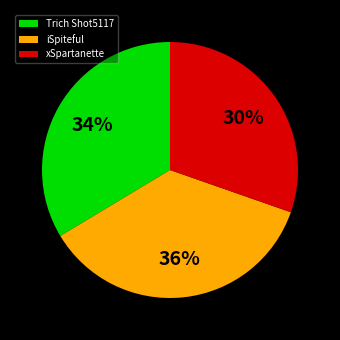

Is it true that Trich Shot5117 is 22% of the pie?

False